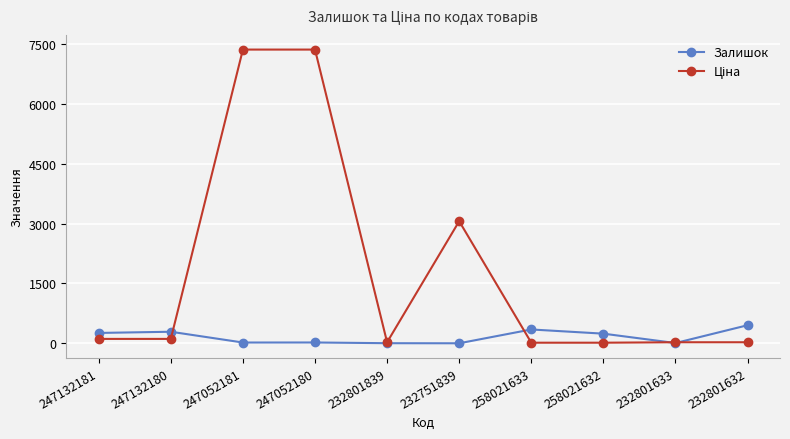

How many interior local valleys does the Залишок series have?

3